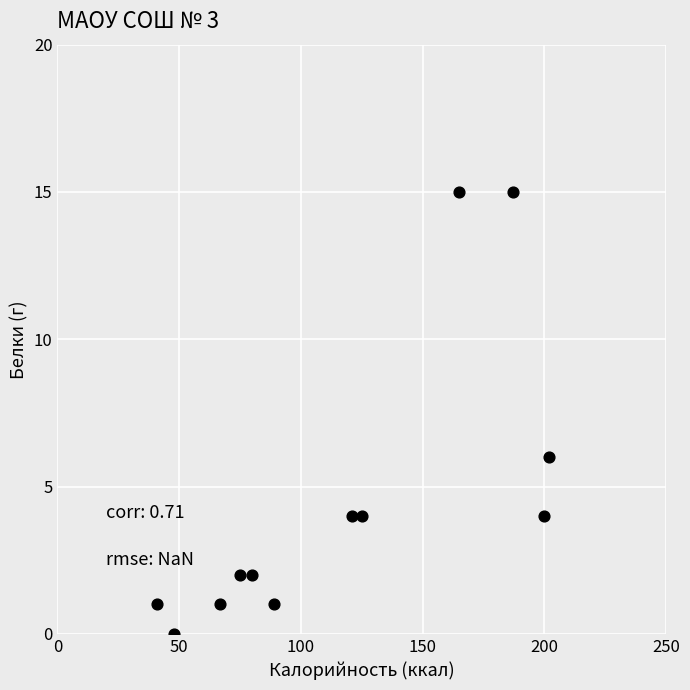

What is the average Y value?

5